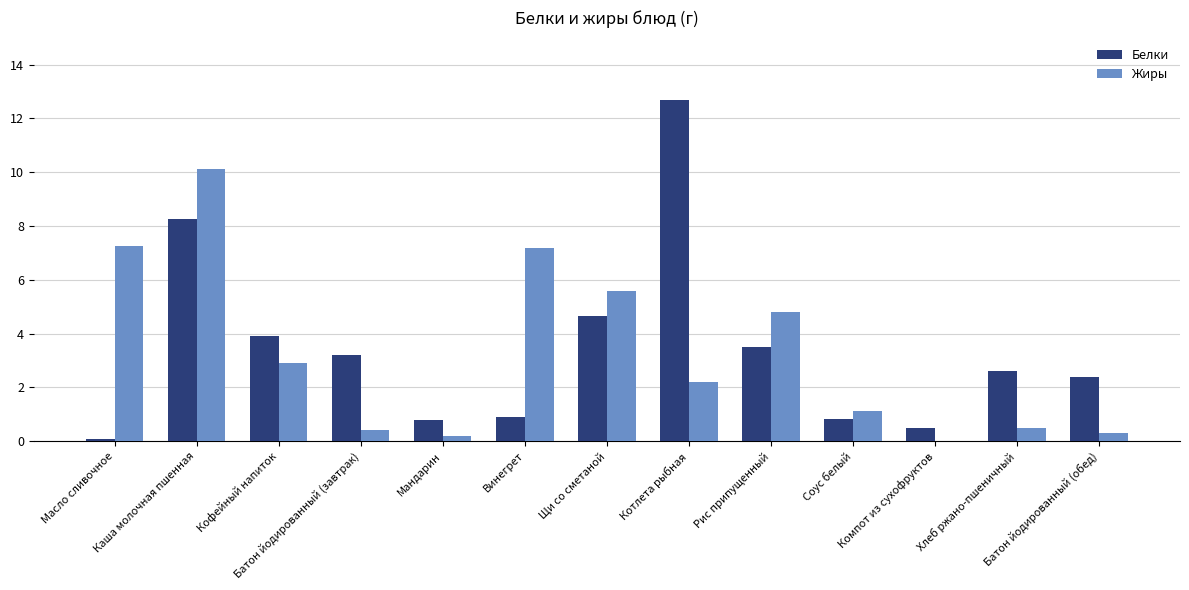

What is the sum of all Жиры values?

42.6